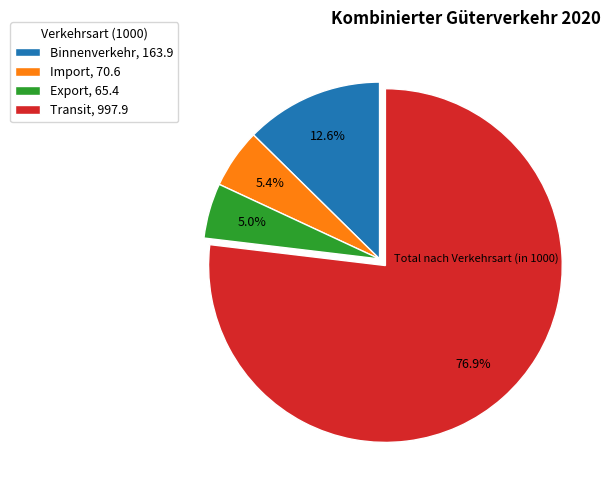

Combined, do Binnenverkehr and Transit account for over 50%?

Yes